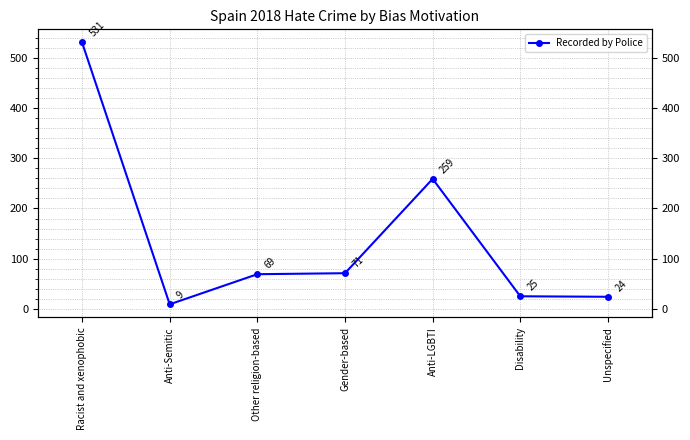

How many values exceed 69?

3